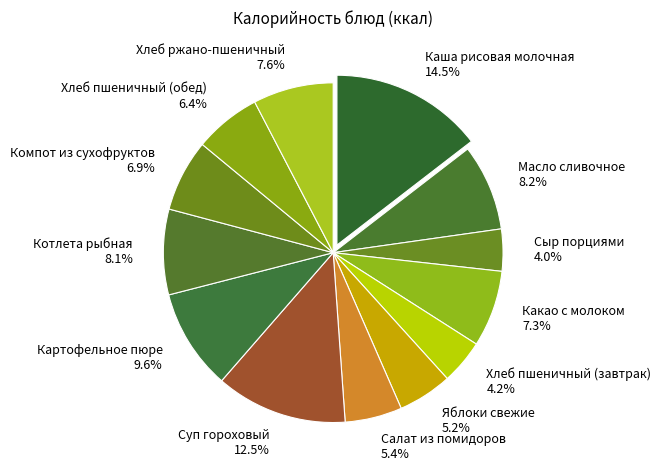

Combined, do Масло сливочное and Картофельное пюре account for over 50%?

No